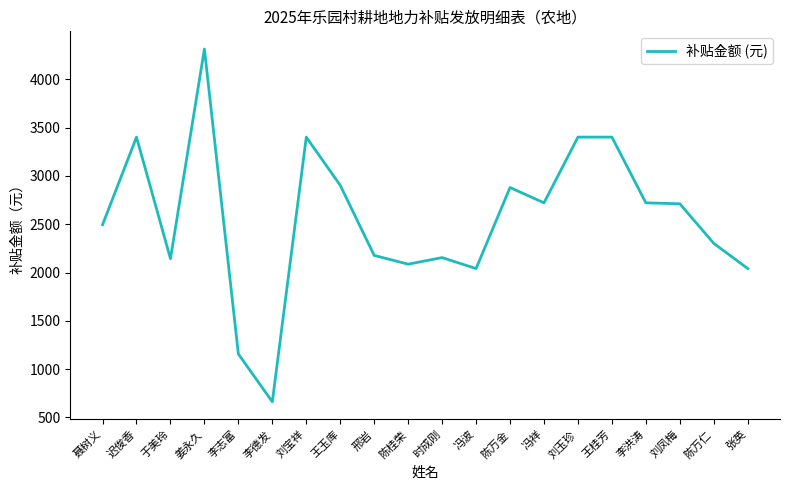

Read the value at 王桂芳.

3402.0